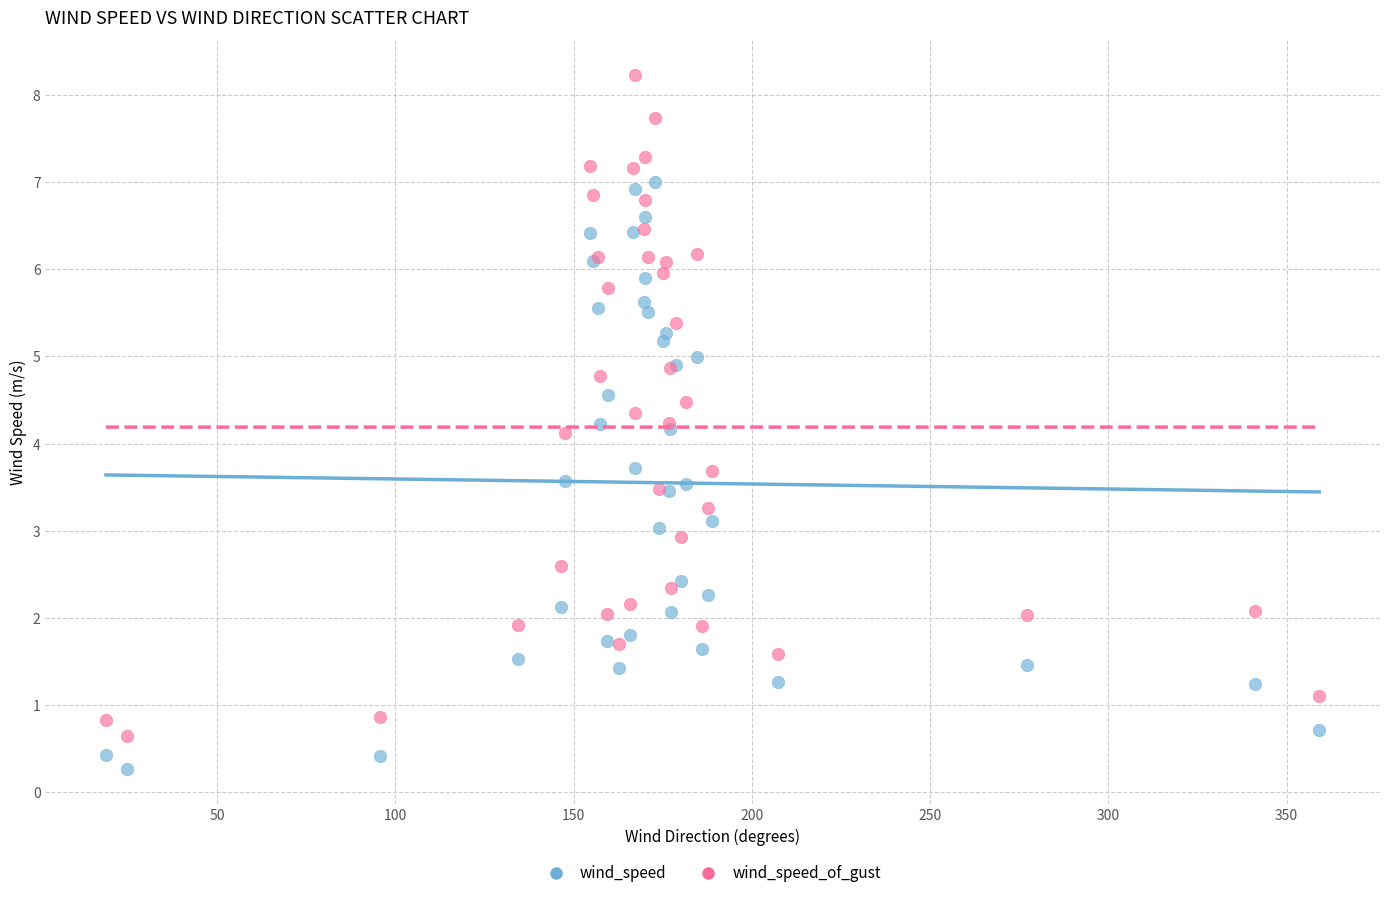

Which series has the largest Y range (max minus min)?

wind_speed_of_gust